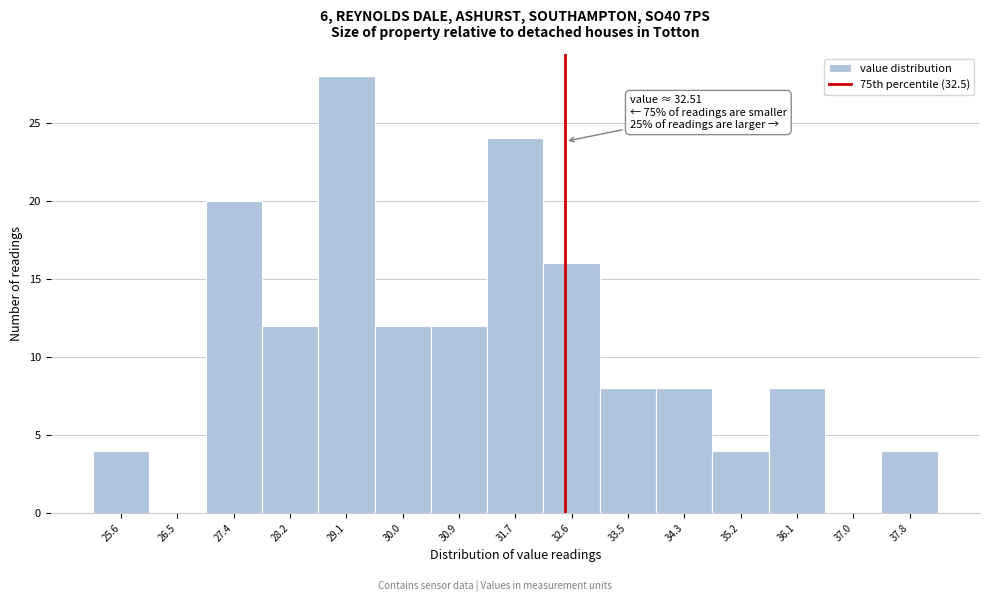

Over which range of the x-axis is the bar tallest?

28.7 to 29.6